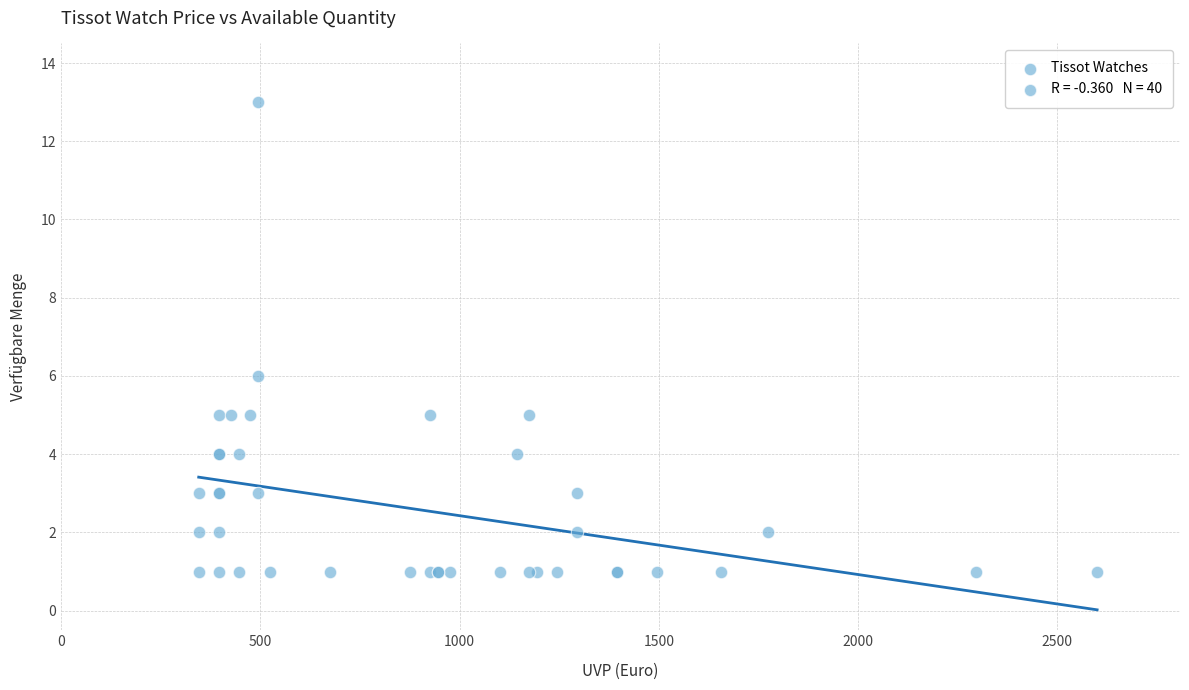

What Y value in the scatter plot is closest to 7?

6